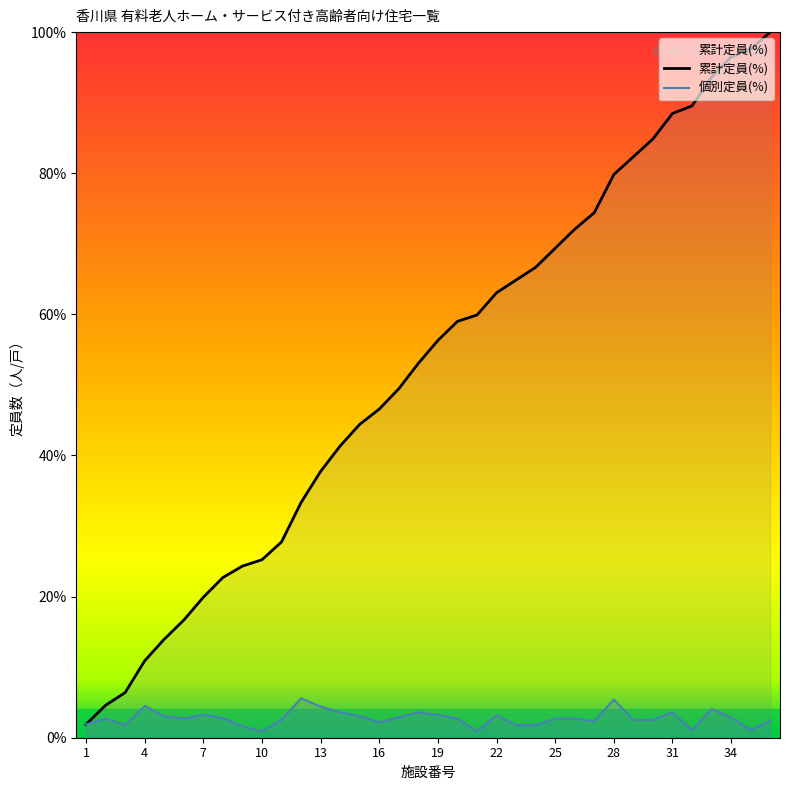

What are all the series names shown in the legend?

累計定員(%), 個別定員(%)